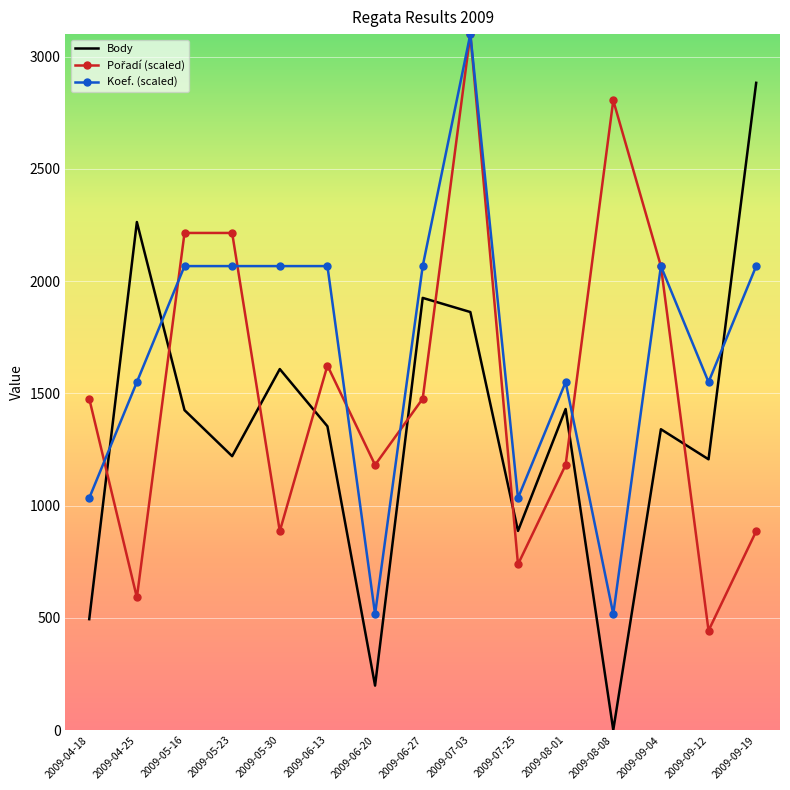

Where is the first local maximum for Body?

2009-04-25